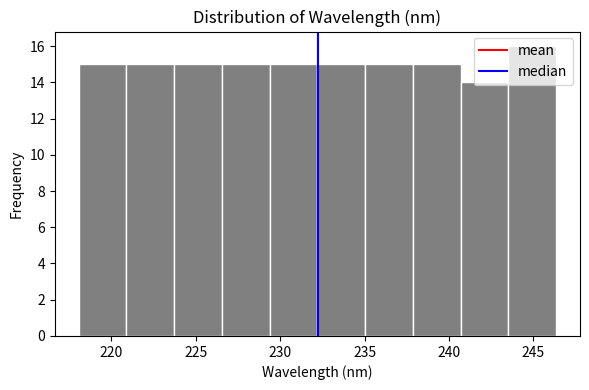

Reading left to right, list every bar in this chart as the range it spans on the x-axis followed by its height. Neither the bar edges nor the heights are printed on the chart, so give them approximately, as read against the axes.

218.0 to 221.0: 15
221.0 to 223.5: 15
223.5 to 226.5: 15
226.5 to 229.5: 15
229.5 to 232.0: 15
232.0 to 235.0: 15
235.0 to 238.0: 15
238.0 to 240.5: 15
240.5 to 243.5: 14
243.5 to 246.5: 16